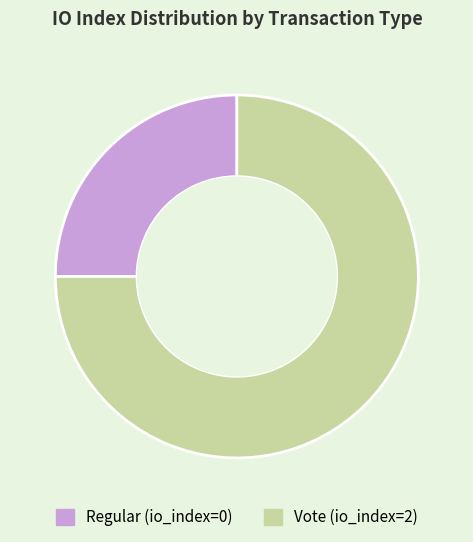

Do Regular and Vote together represent more than half of the pie?

Yes